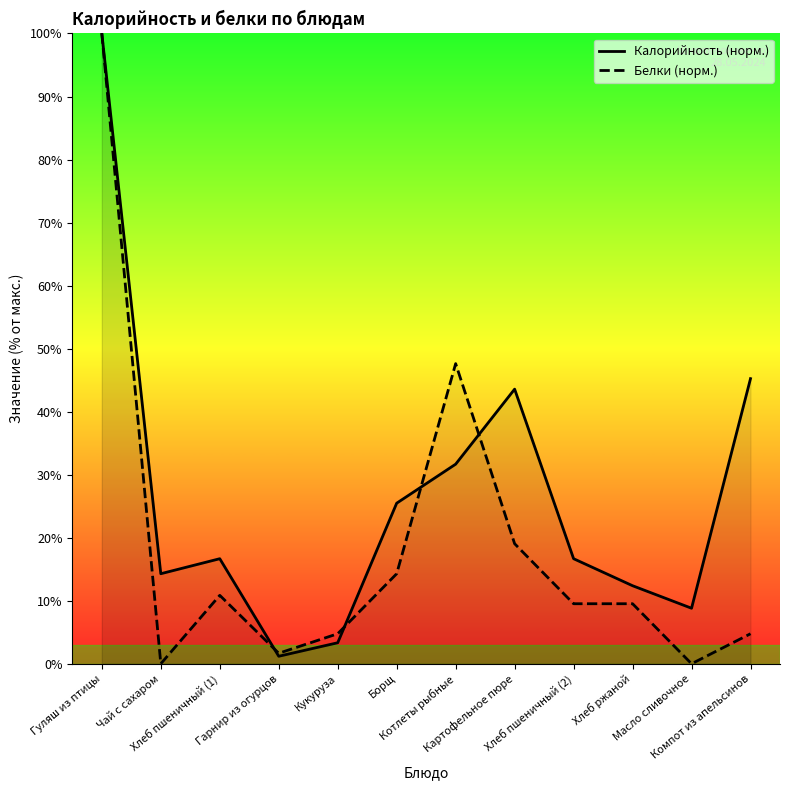

Reading left to right, extract all data points from this chart.

Калорийность (норм.): 100.0	14.3	16.7	1.2	3.3	25.5	31.7	43.6	16.7	12.4	8.8	45.2
Белки (норм.): 100.0	0.0	10.9	1.7	4.8	14.3	47.6	19.0	9.5	9.5	0.0	4.8